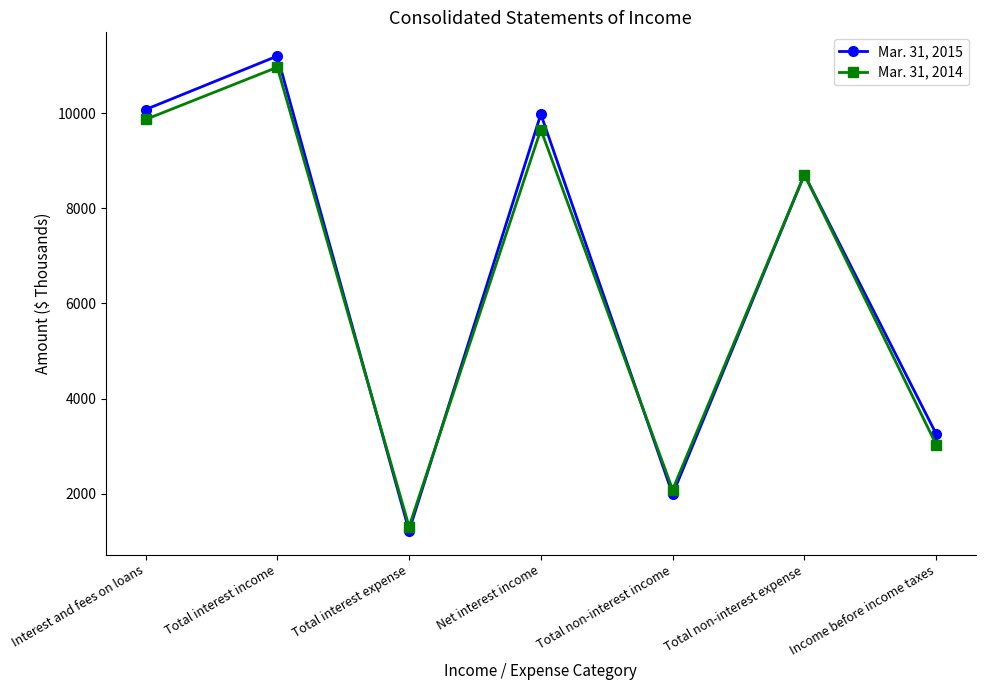

Which series has the largest total across all categories?

Mar. 31, 2015